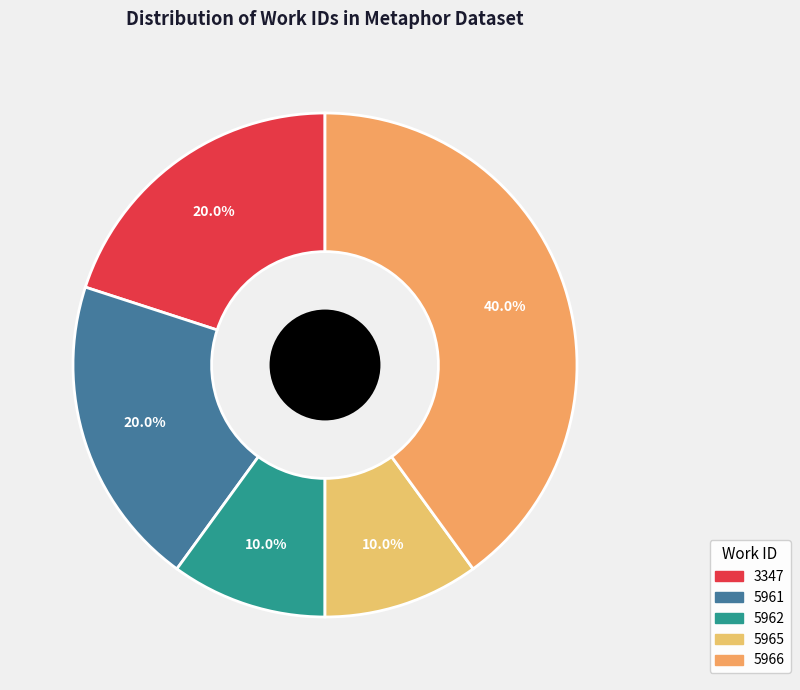

To the nearest percent, what percentage of the pie is 5966?

40%